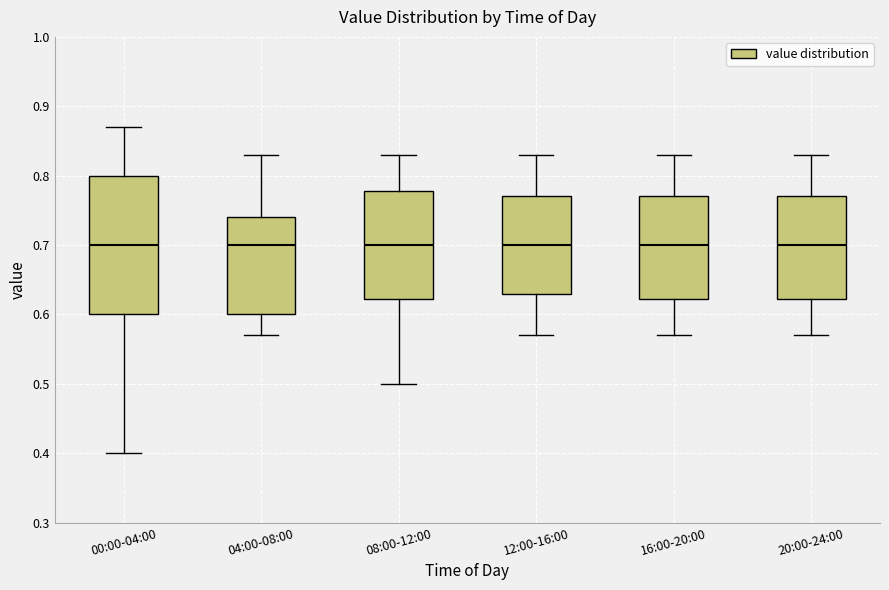

Reading left to right, read every box against the y-axis: the position of its median line, the range the box covers, and the ends of its whiskers. The values are not printed on the chart, so give them approximately, as read against the axis.

00:00-04:00: median 0.70, box 0.60 to 0.80, whiskers 0.40 to 0.87
04:00-08:00: median 0.70, box 0.60 to 0.74, whiskers 0.57 to 0.83
08:00-12:00: median 0.70, box 0.62 to 0.78, whiskers 0.50 to 0.83
12:00-16:00: median 0.70, box 0.63 to 0.77, whiskers 0.57 to 0.83
16:00-20:00: median 0.70, box 0.62 to 0.77, whiskers 0.57 to 0.83
20:00-24:00: median 0.70, box 0.62 to 0.77, whiskers 0.57 to 0.83